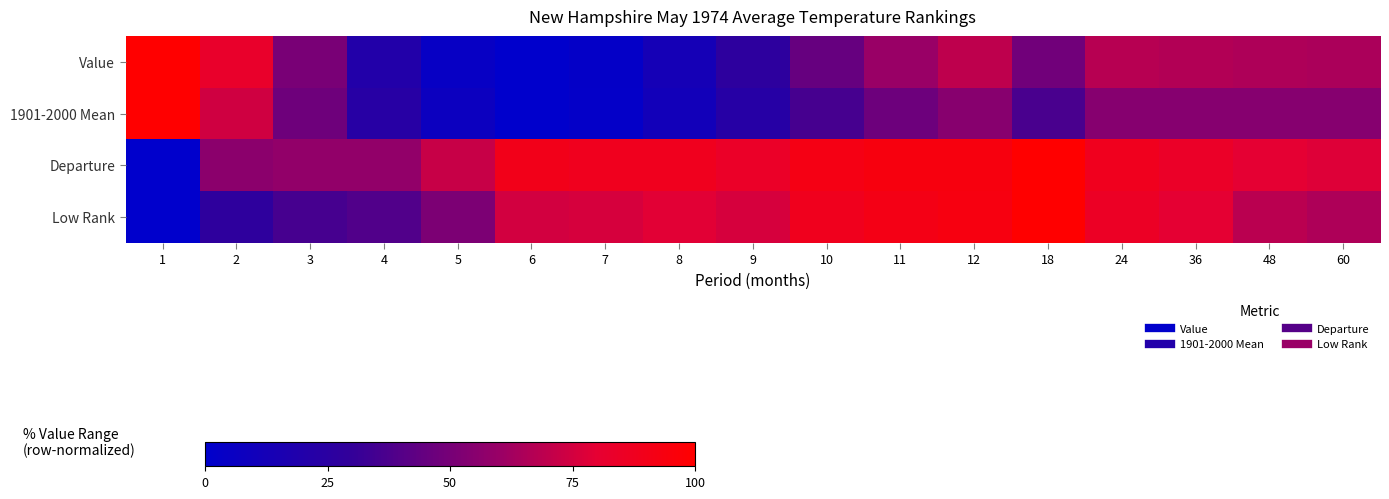

Which has a higher value, 36 or 48?

36